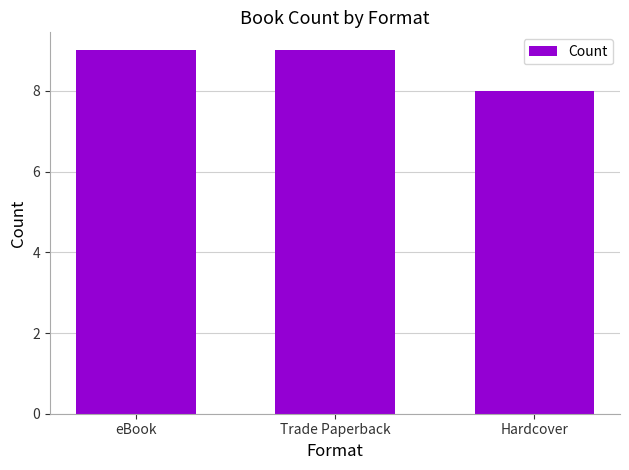

What is the approximate value at Trade Paperback?

9